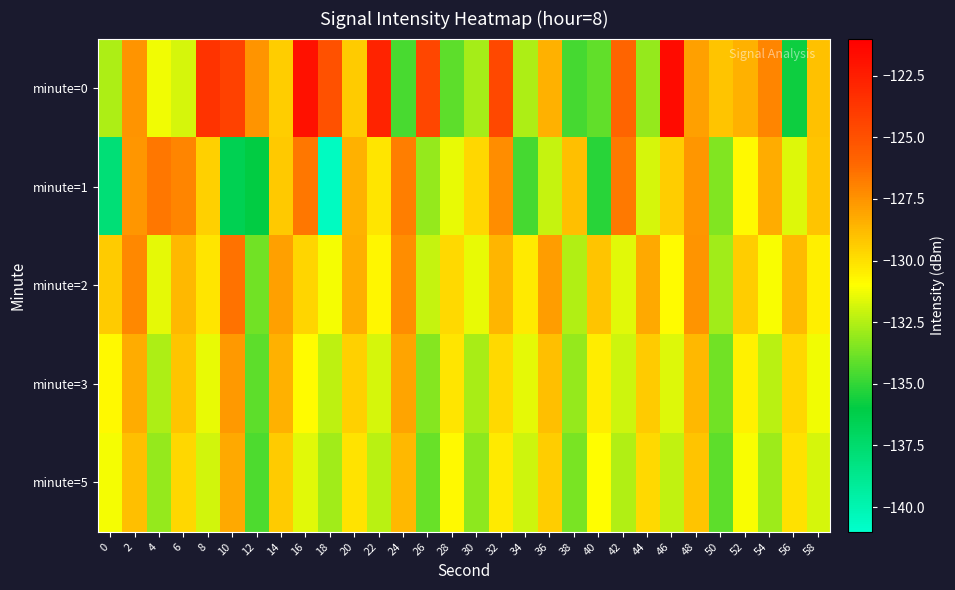

Which has a higher value, 28 or 20?

20